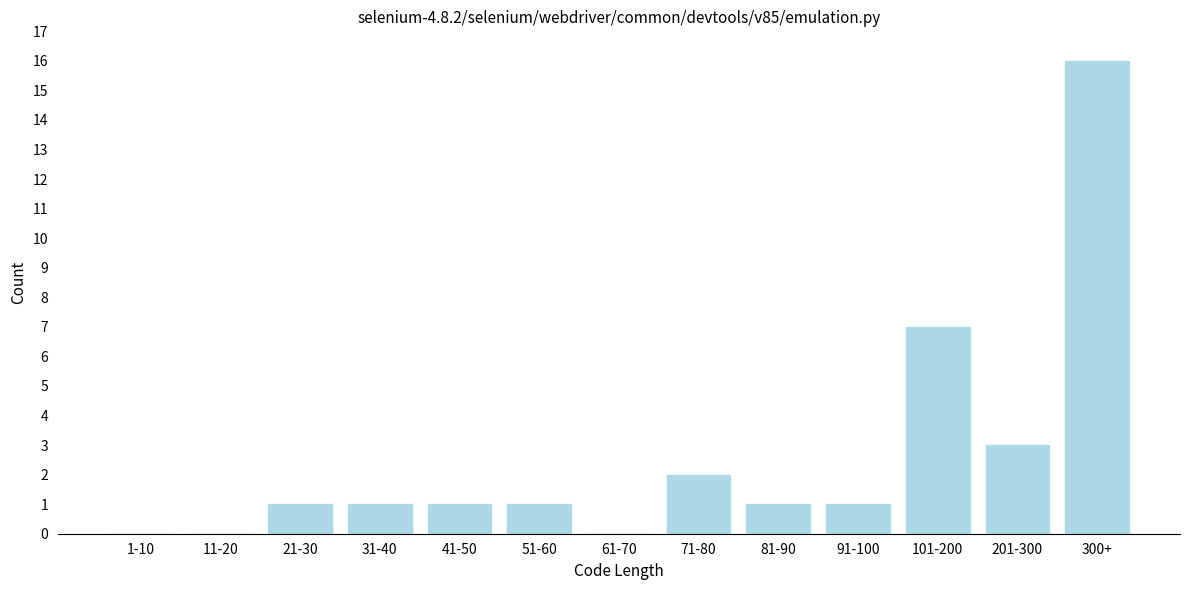

Reading right to left, what are all the values shown in this chart?

300+=16	201-300=3	101-200=7	91-100=1	81-90=1	71-80=2	61-70=0	51-60=1	41-50=1	31-40=1	21-30=1	11-20=0	1-10=0